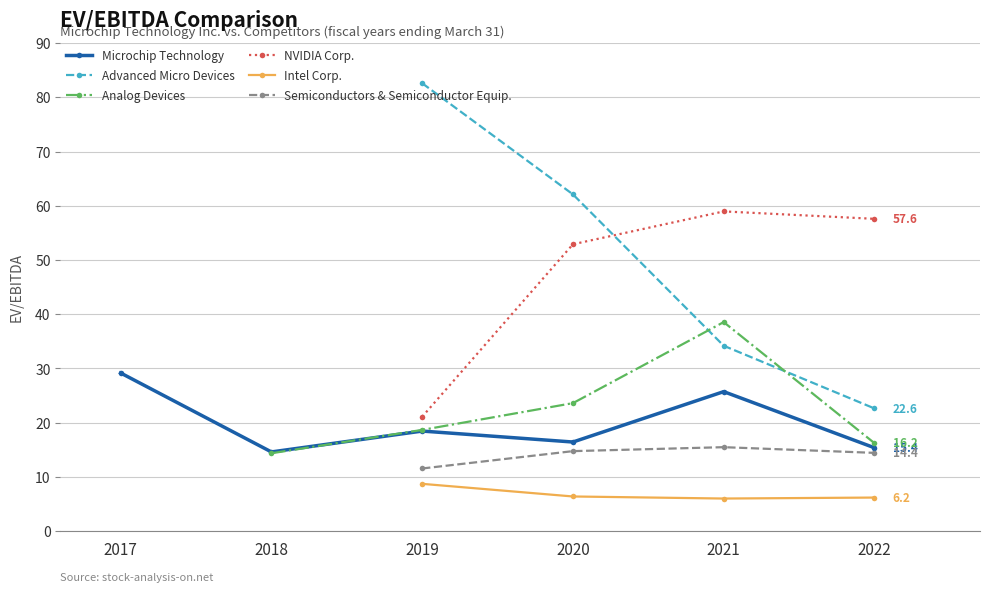

What is the difference between the highest and lowest values at 2021?

52.9